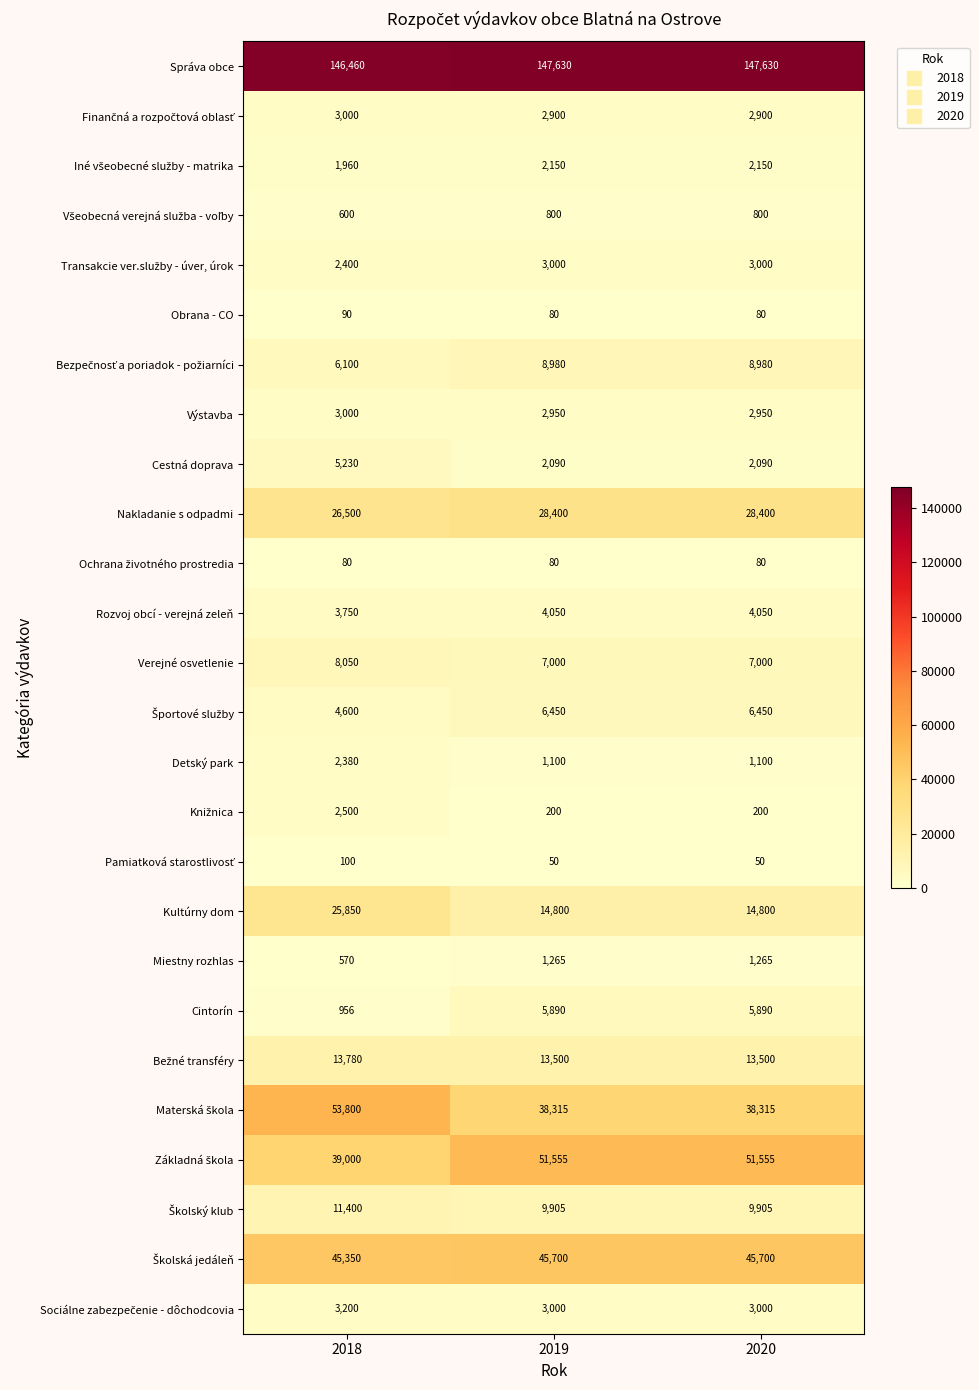

What is the spread (max minus min) of values at 2020?

147580